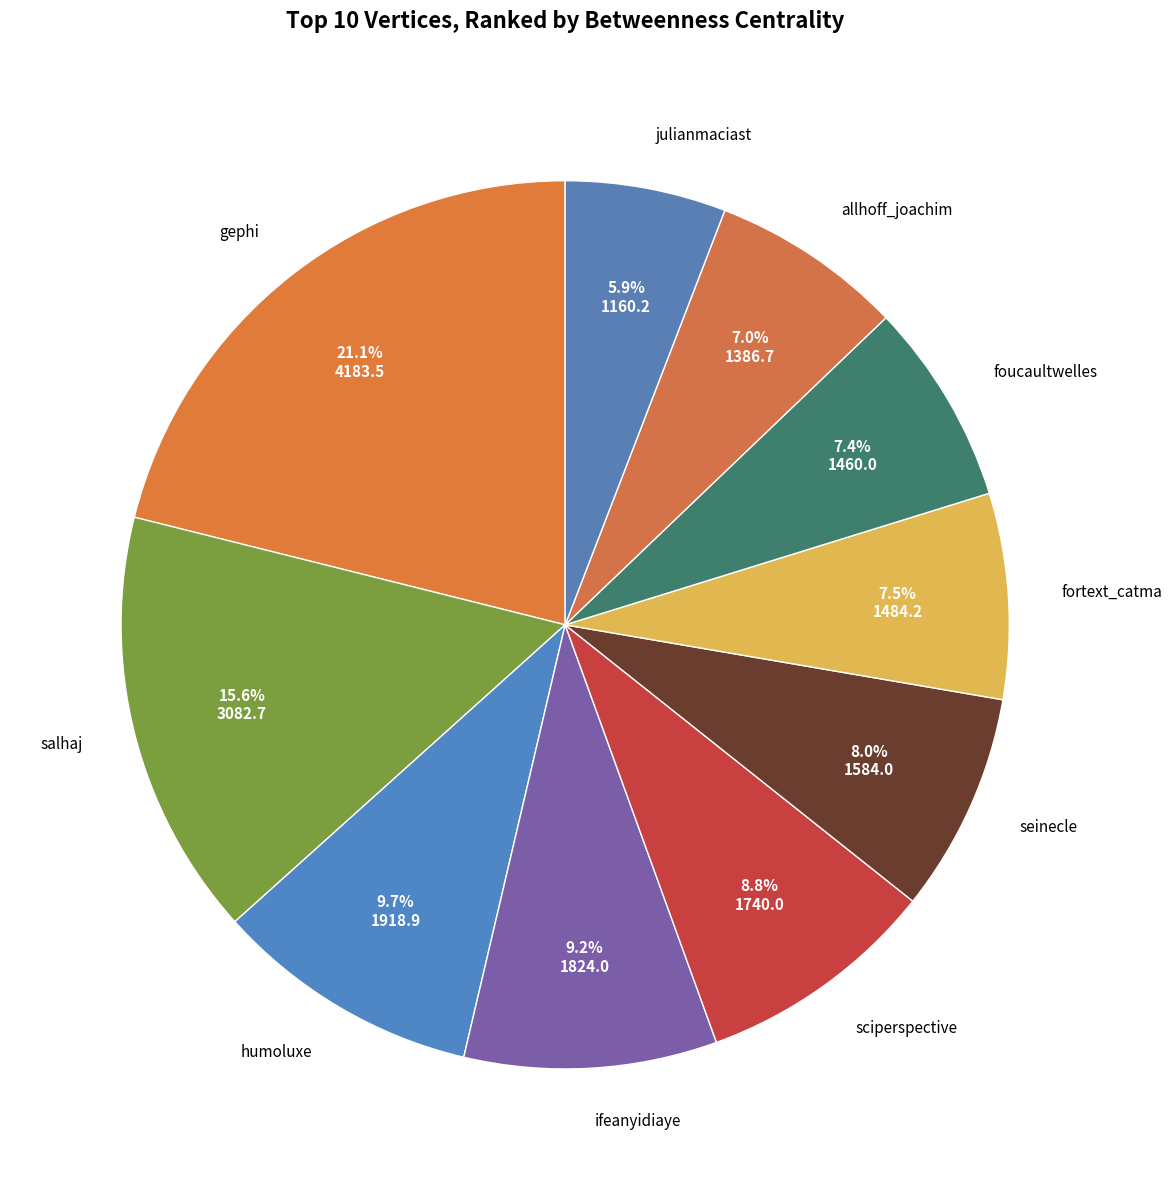

To the nearest percent, what is the difference between the largest and smallest slice percentages?

15%